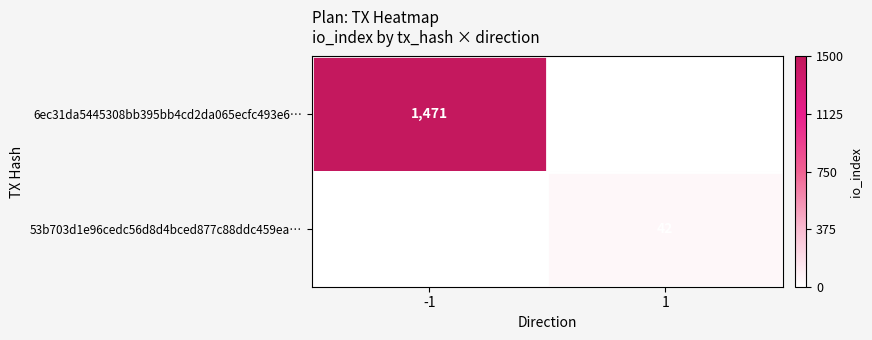

The 53b703d1e96cedc56d8d4bced877c88ddc459ea… series shows 67 at 1. True or false?

False